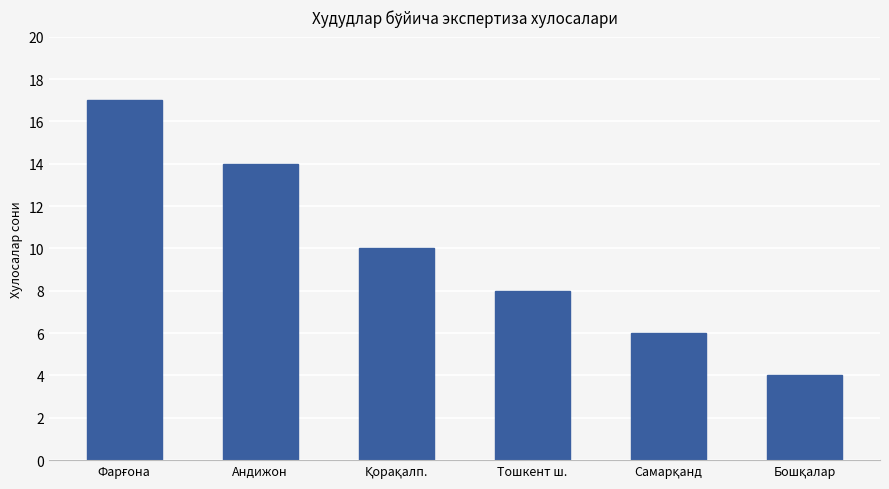

Reading left to right, list all the values displayed in this chart.

17	14	10	8	6	4